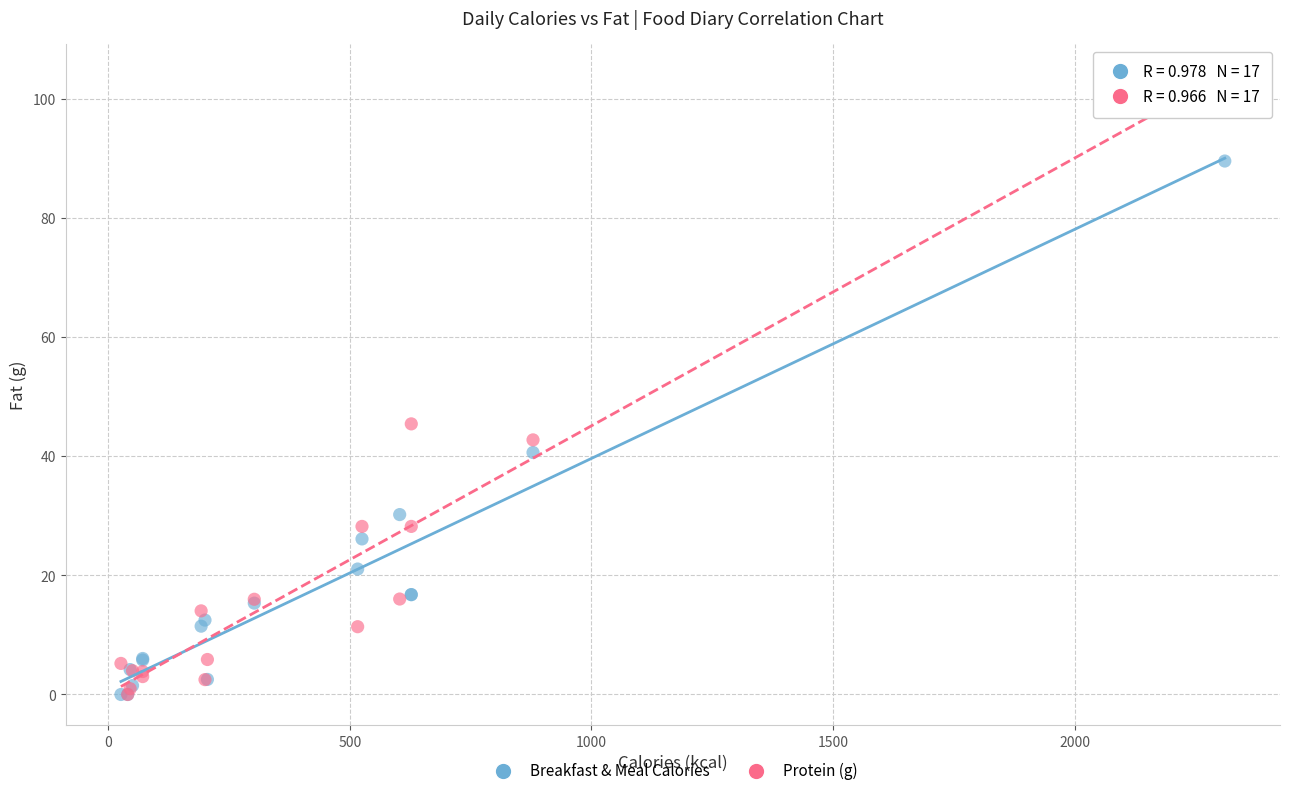

Across all series, what Y value is closest to 51?

45.5